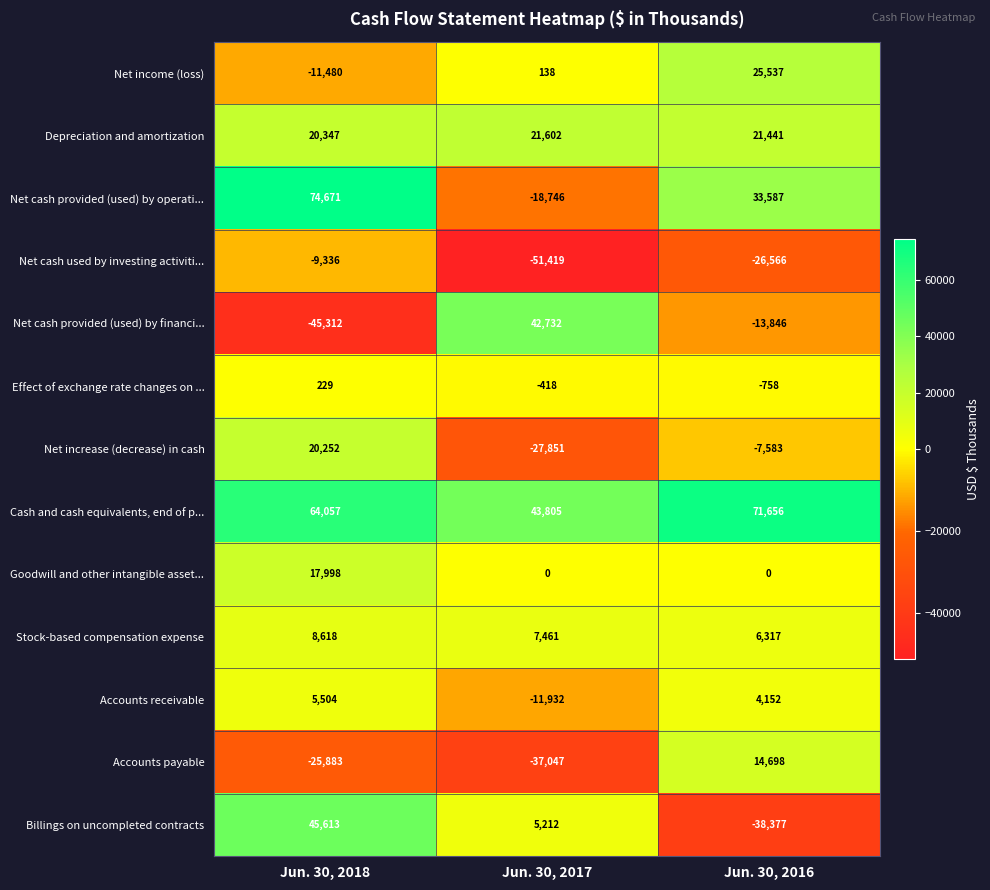

Which label corresponds to the largest value in the chart?

Jun. 30, 2018